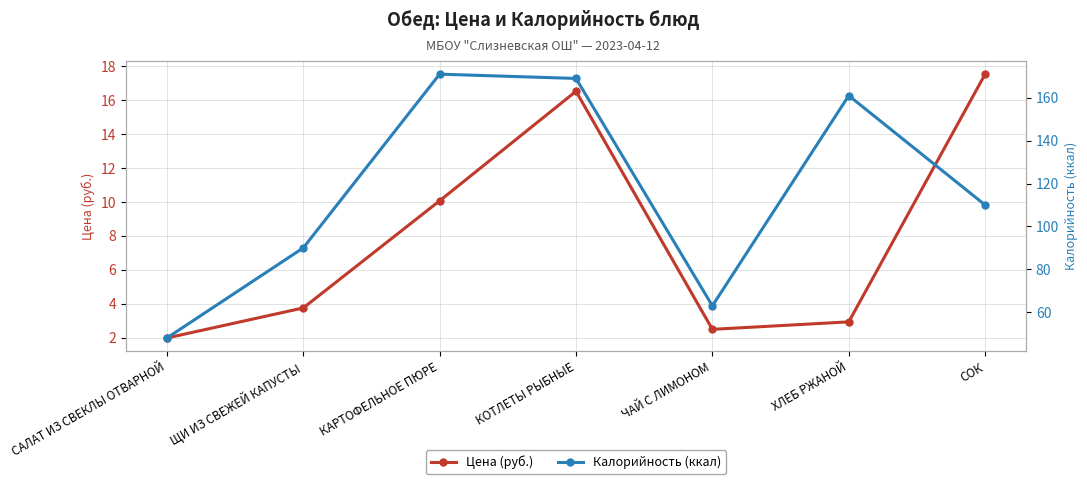

What is the sum of all Калорийность (ккал) values?

812.0